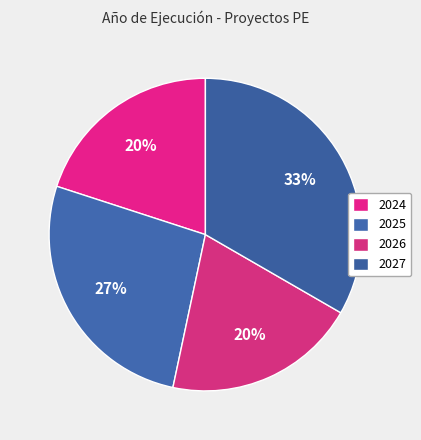

How many segments does this pie chart have?

4